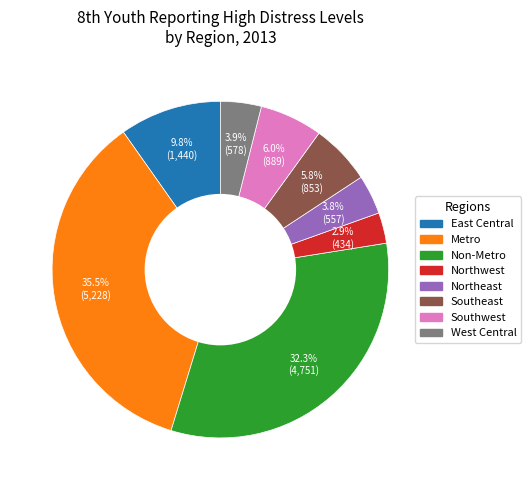

The Northwest slice represents 3% of the pie. True or false?

True